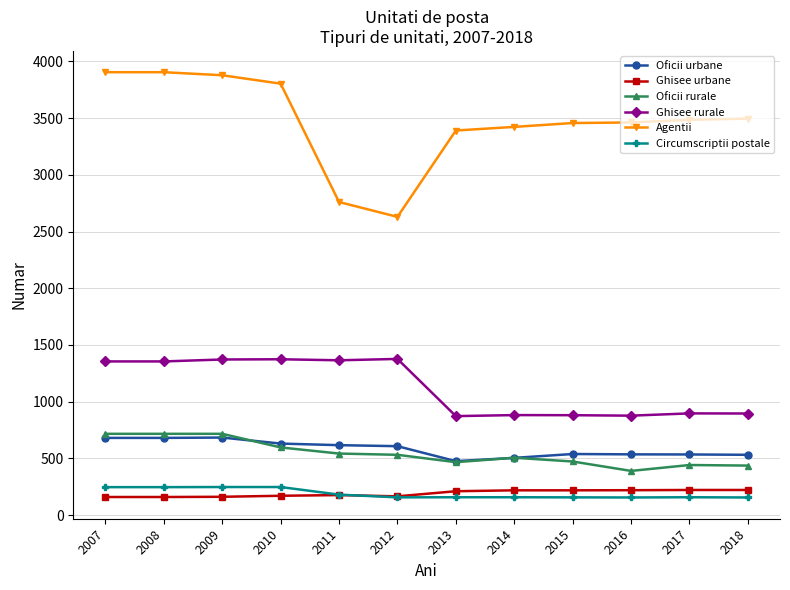

Is it true that Oficii rurale equals 170 at 2011?

False